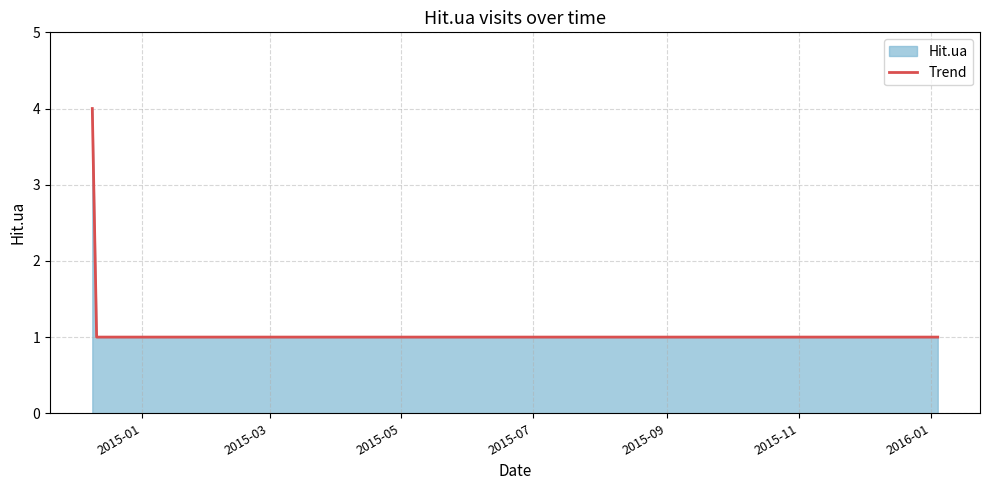

What is the greatest value displayed?

4